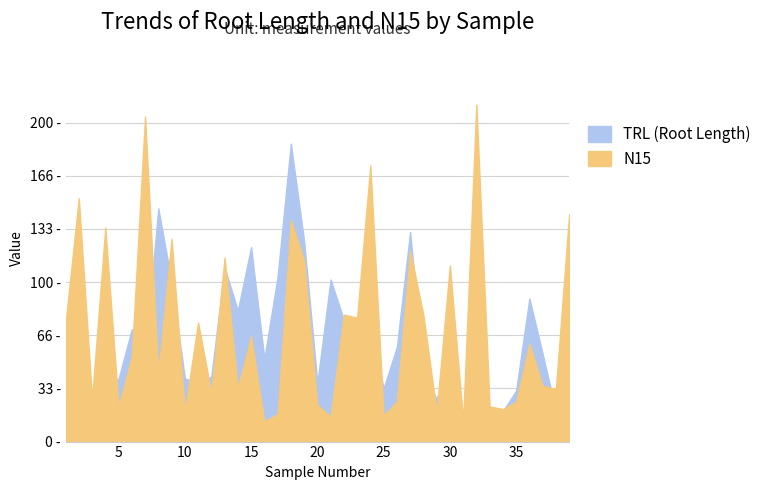

True or false: TRL has a value of 45.8 at 35.

False